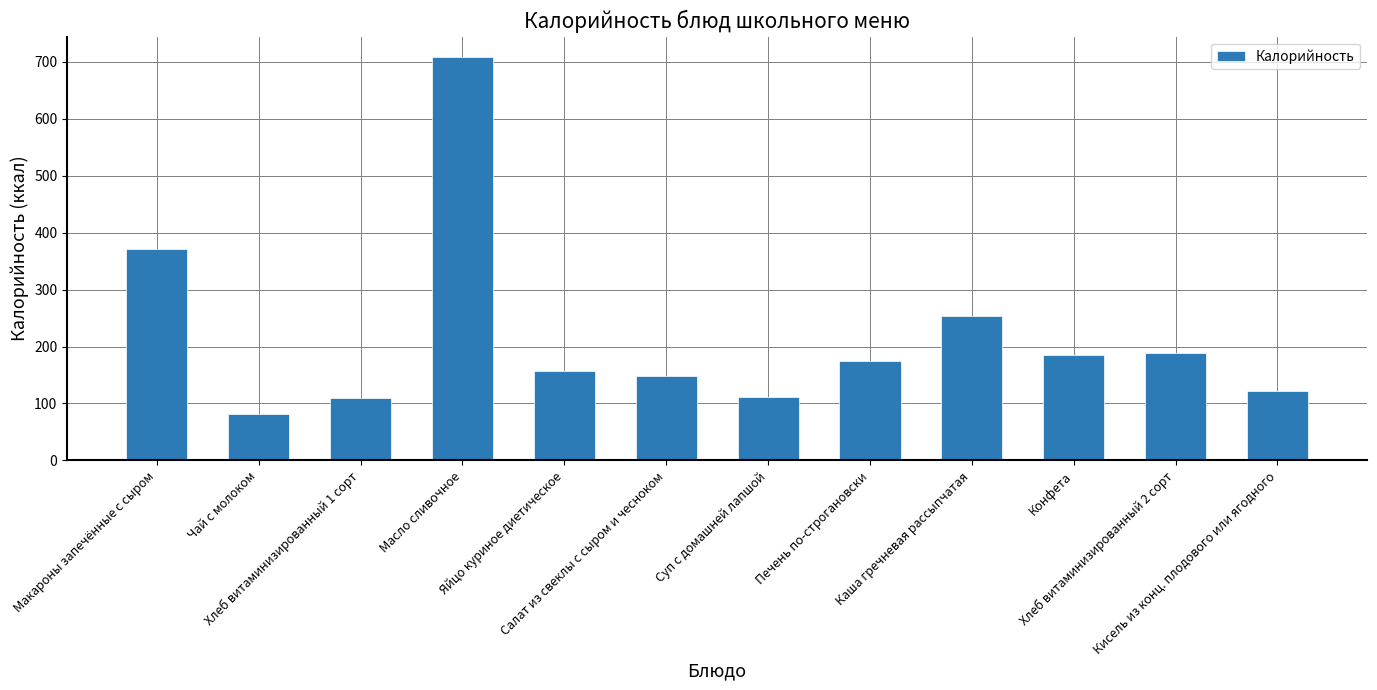

Count the number of categories in the chart.

12